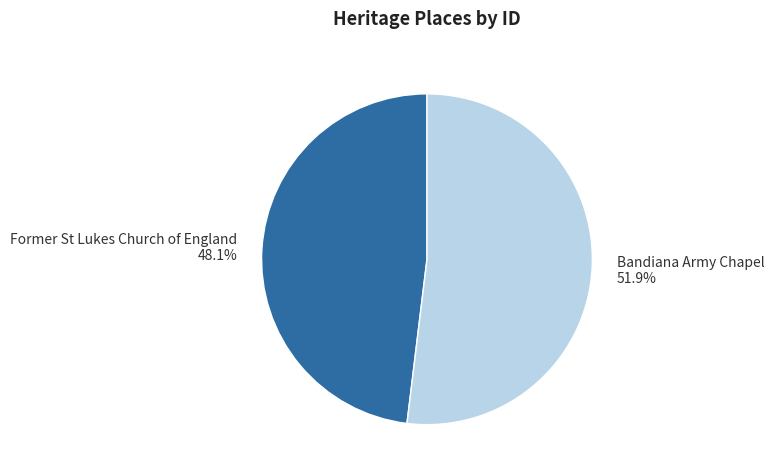

What portion of the pie excludes Bandiana Army Chapel?

48.1%